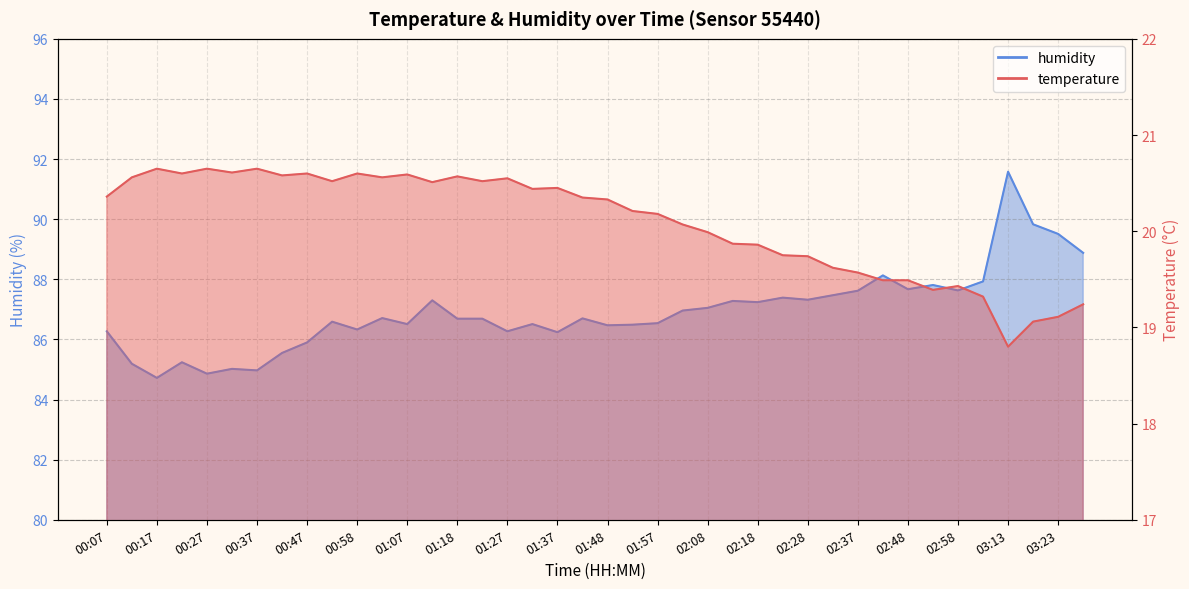

At which category is the sum across all series the highest?

03:13